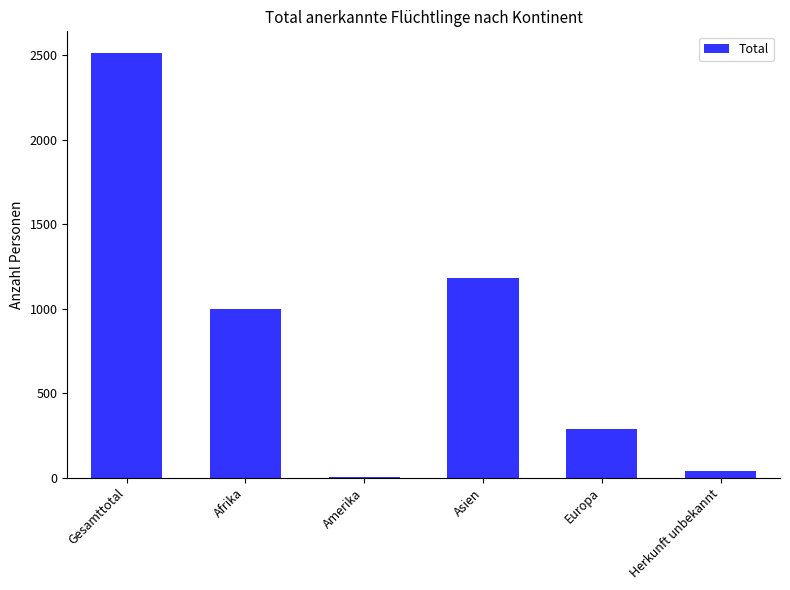

Is it true that the value at Europa is 401?

False